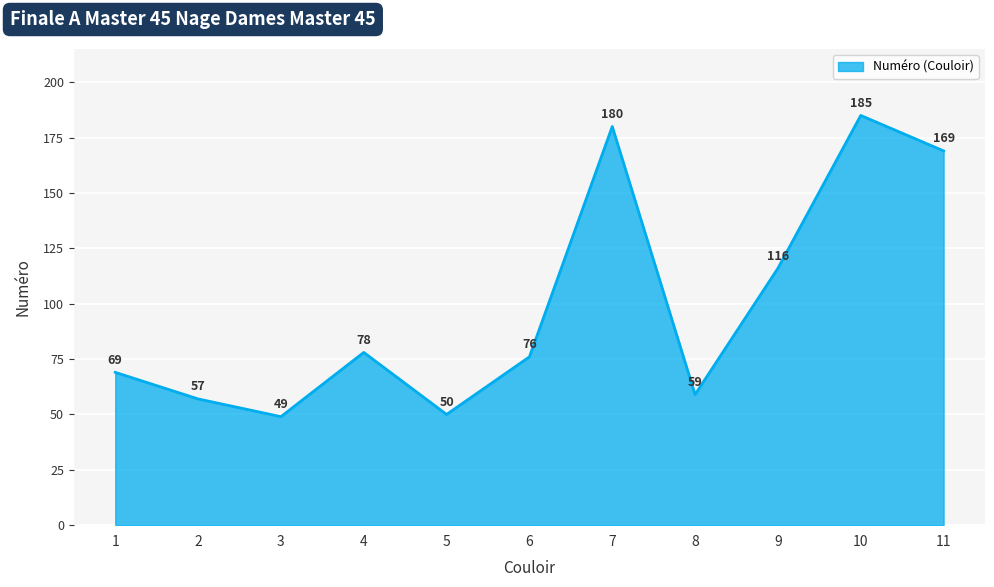

Reading left to right, transcribe all the data shown in this chart.

1=69	2=57	3=49	4=78	5=50	6=76	7=180	8=59	9=116	10=185	11=169